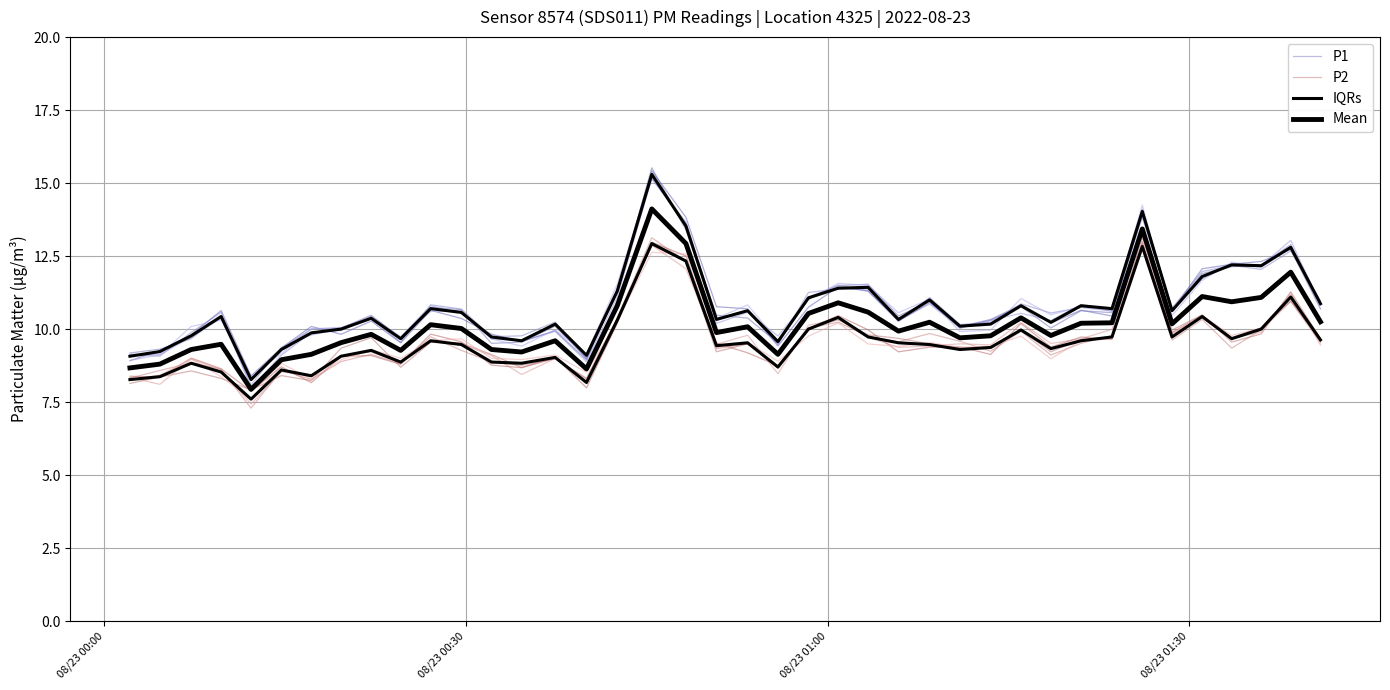

In Mean, how many points are higher than both neighbors (excluding endpoints)?

12